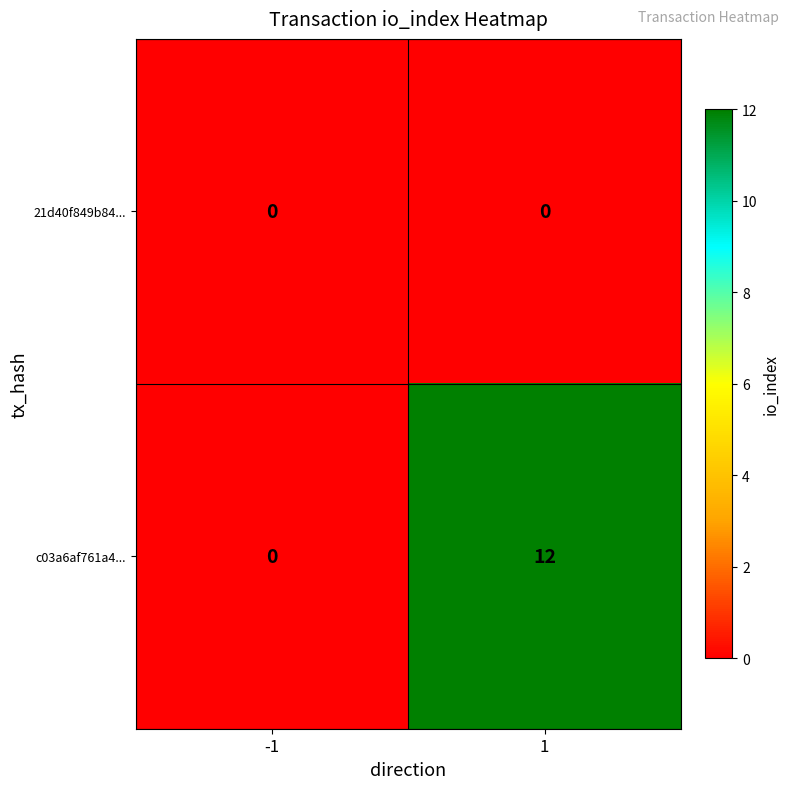

Reading left to right, what are all the values shown in this chart?

21d40f849b84...: -1=0	1=0
c03a6af761a4...: -1=0	1=12